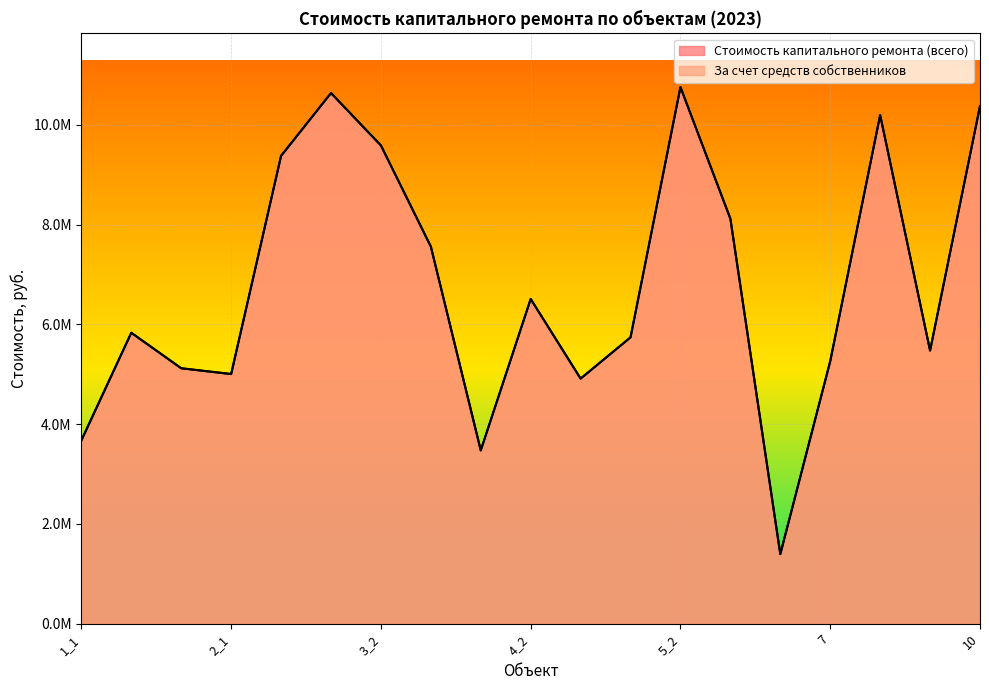

How many lines are shown in the chart?

2